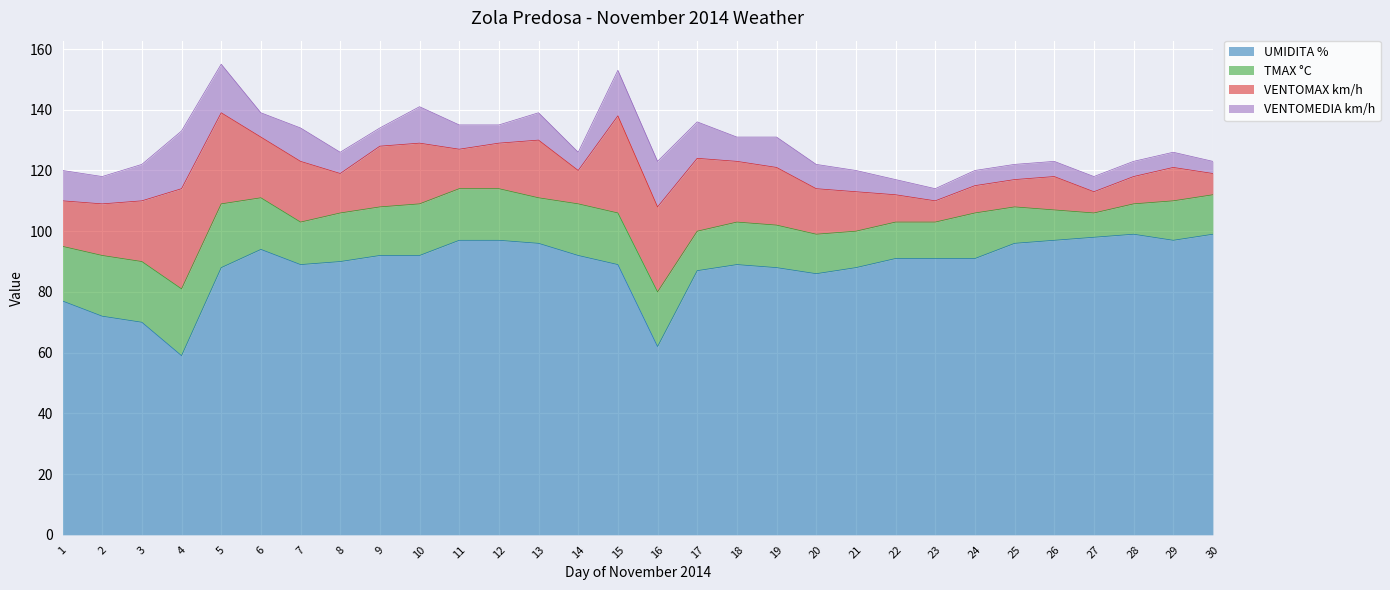

How many categories are shown in the chart?

30